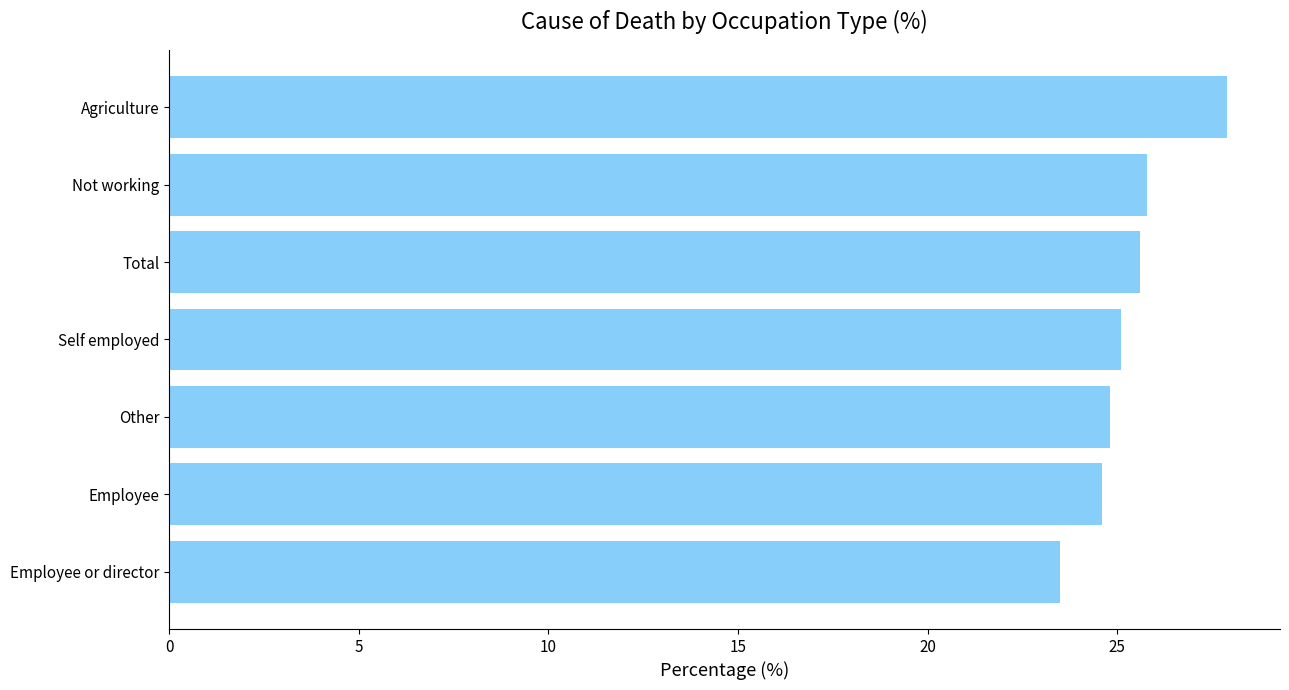

What is the approximate value at Self employed?

25.1